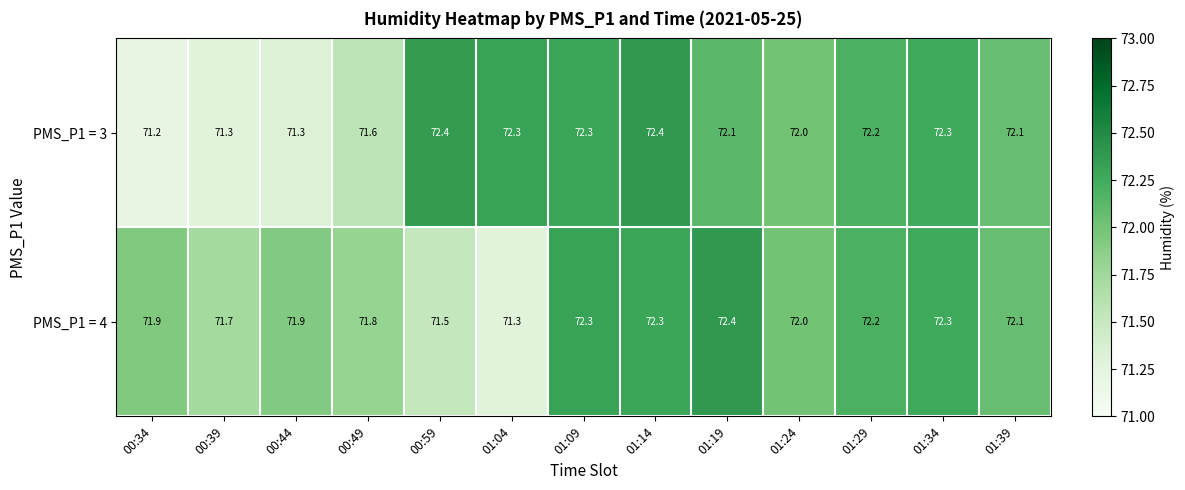

What is the approximate value of PMS_P1 = 4 at 01:19?

72.4